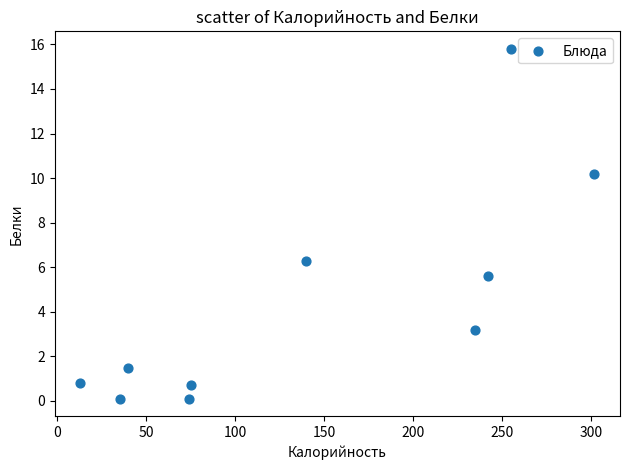

What Y value in the scatter plot is closest to 7?

6.3